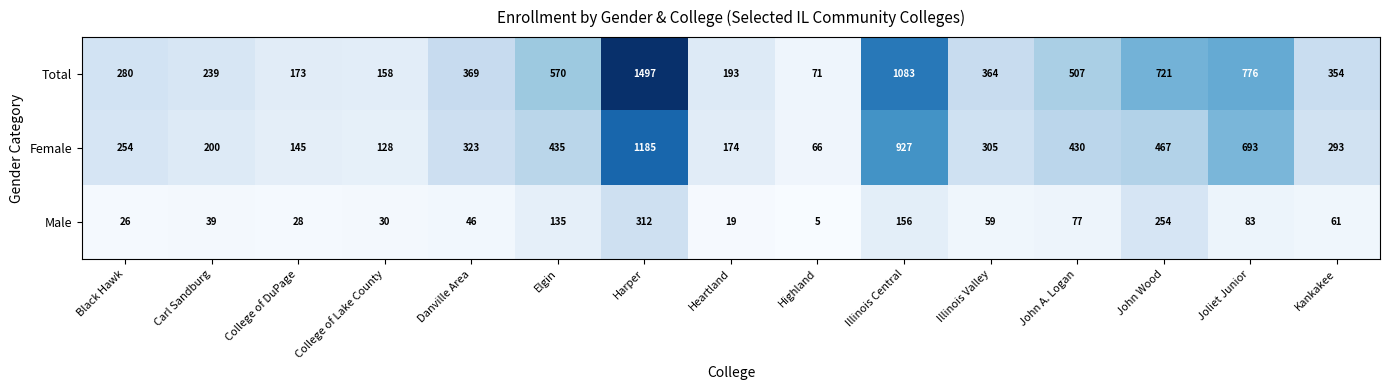

Which series changed the most between Black Hawk and Carl Sandburg?

Female